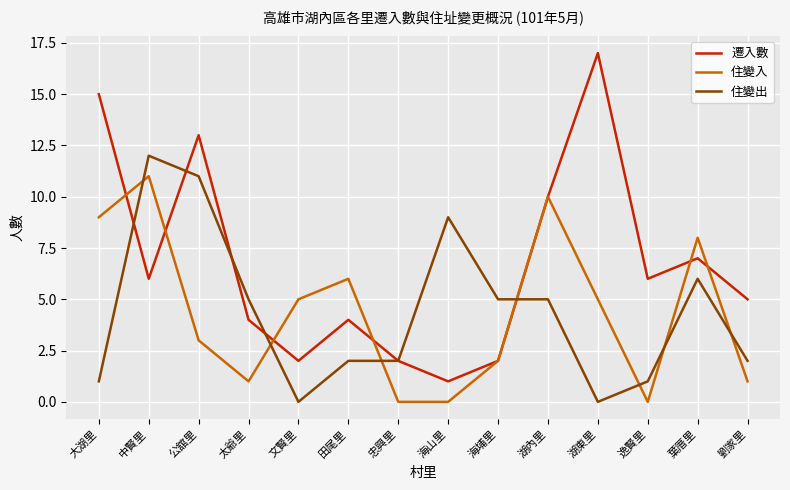

What is the spread (max minus min) of values at 田尾里?

4